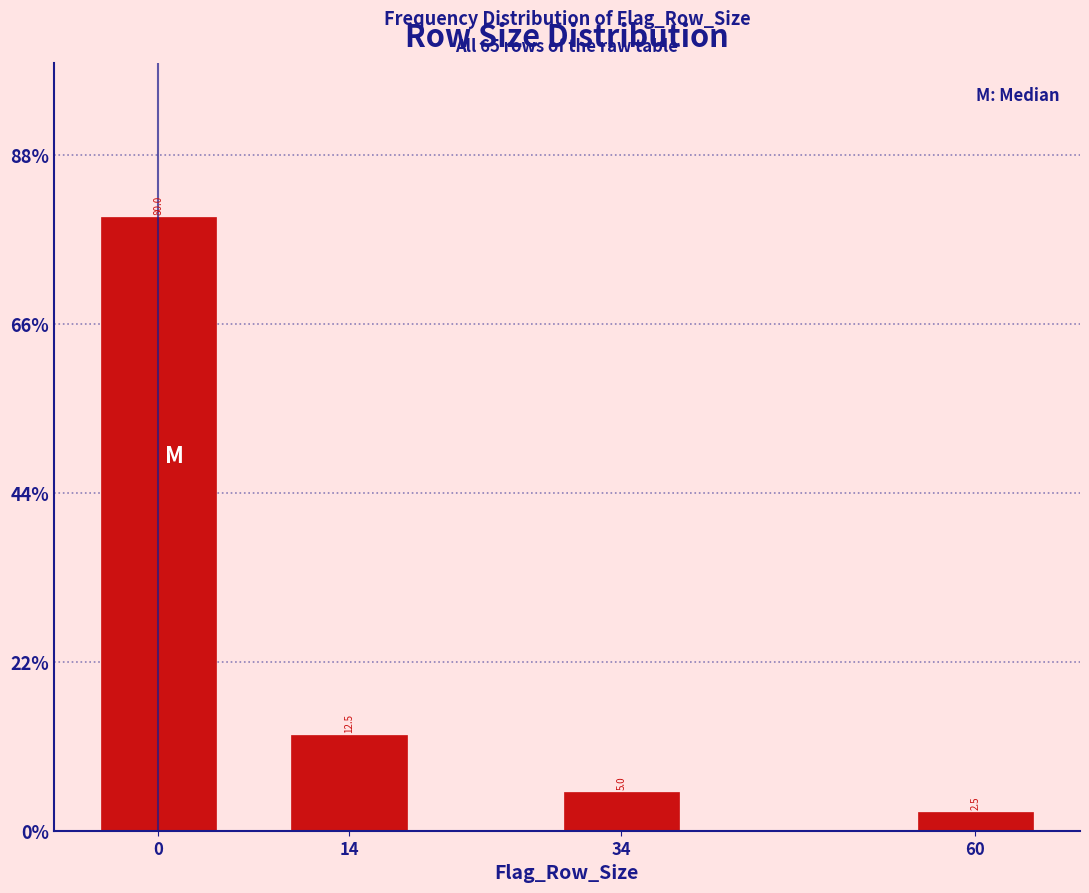

Reading left to right, transcribe all the data shown in this chart.

0=80.0	14=12.5	34=5.0	60=2.5